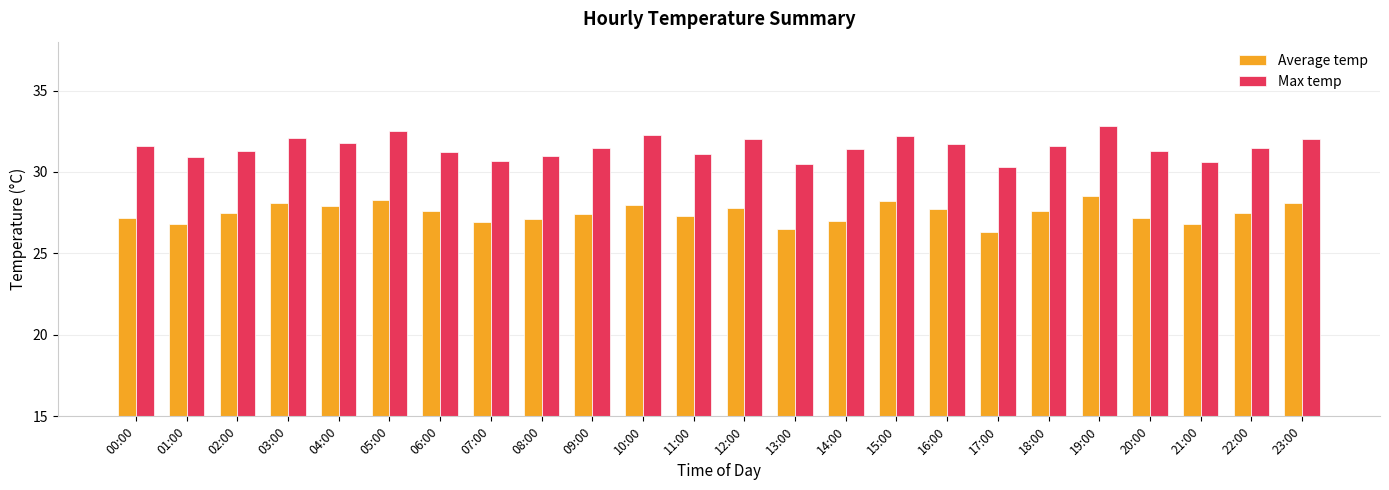

Rank the series by their average value, from lowest to highest.

Average temp, Max temp